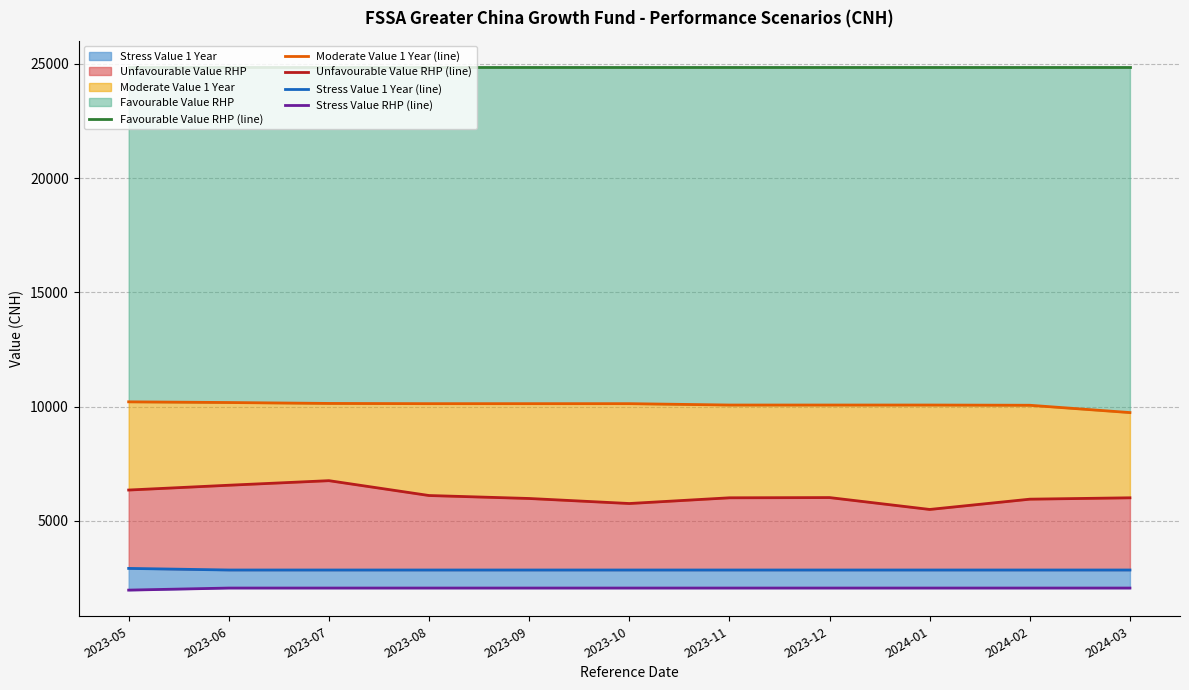

Is the value of Favourable Value RHP (line) at 2023-07 greater than the value of Stress Value RHP (line) at 2023-07?

Yes